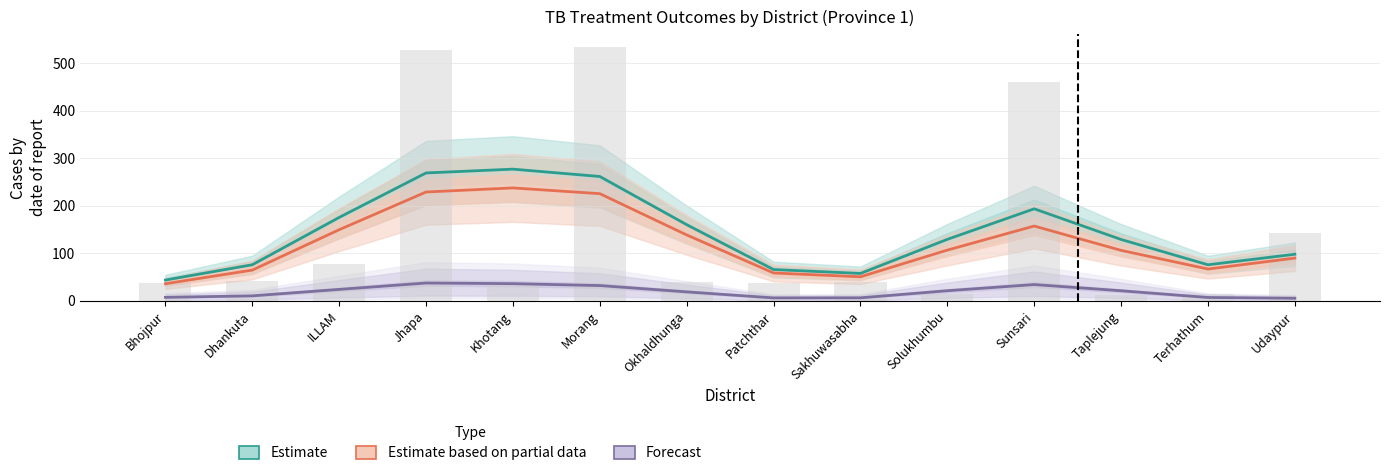

At which label is Estimate closest to 160?

Okhaldhunga